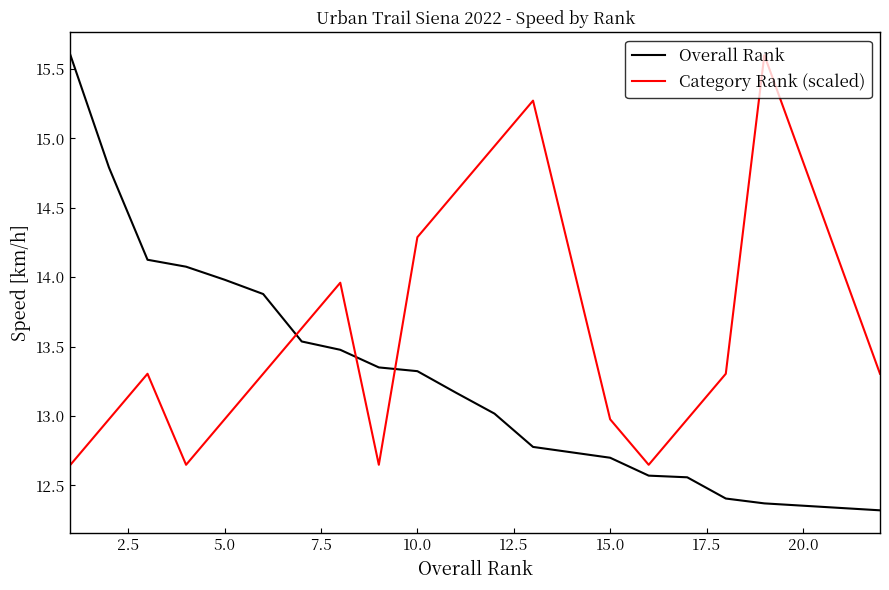

Which series has the widest spread of values?

Overall Rank